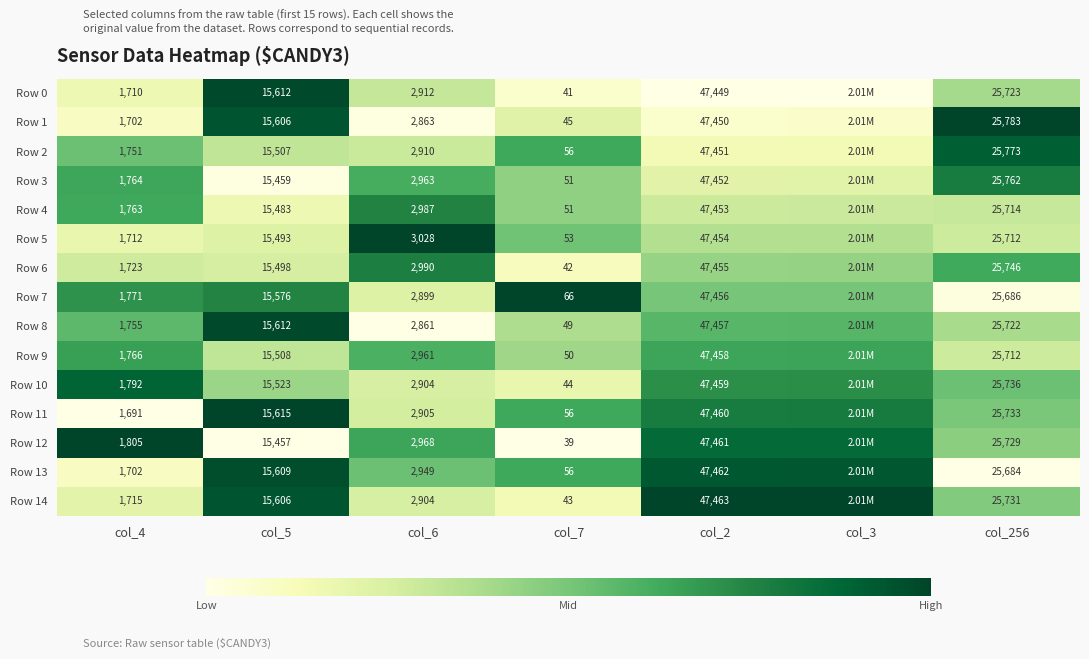

Is the value of Row 7 at col_4 greater than the value of Row 10 at col_2?

No